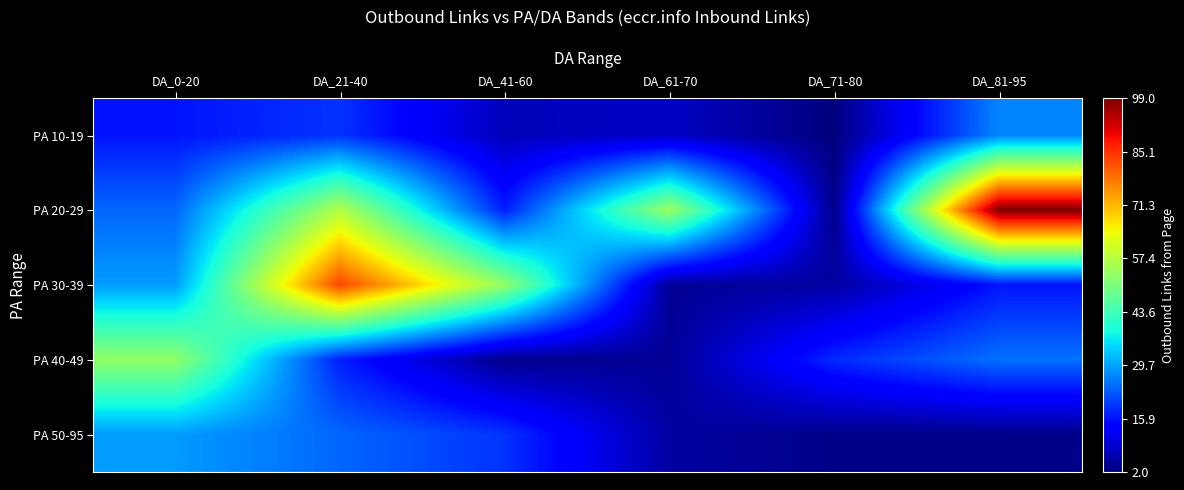

Between DA_41-60 and DA_81-95, which is larger?

DA_81-95